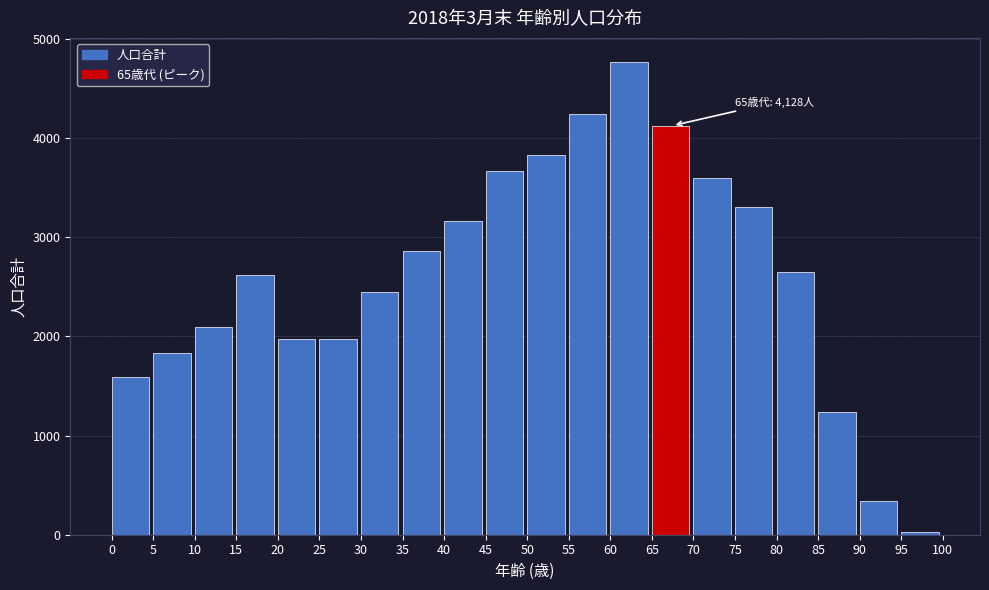

What is the ratio of the value at 75 to the value at 55?

0.8